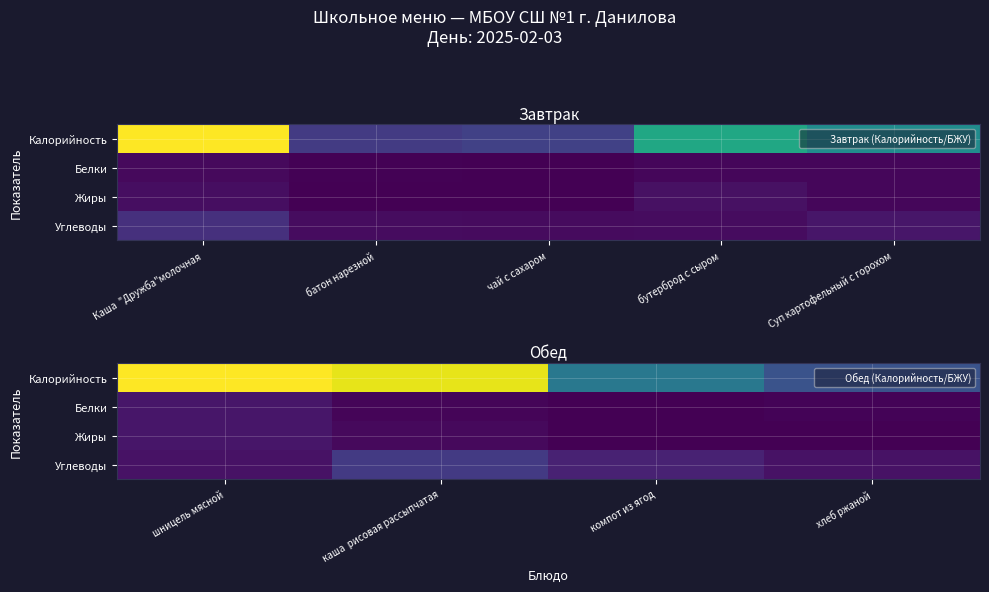

True or false: Жиры has a value of 0.6 at хлеб ржаной.

False